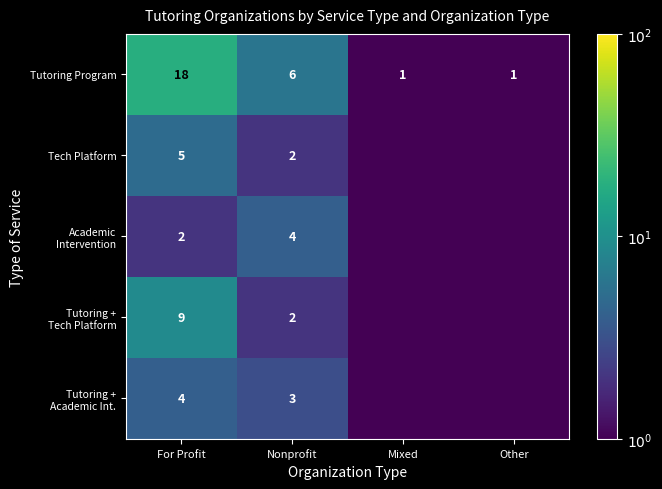

What is the difference between the Tech Platform values at For Profit and Nonprofit?

3.0